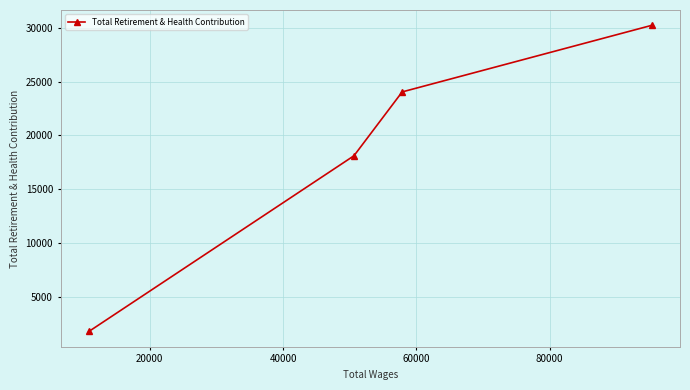

What is the value of the 3rd point from the left?

24053